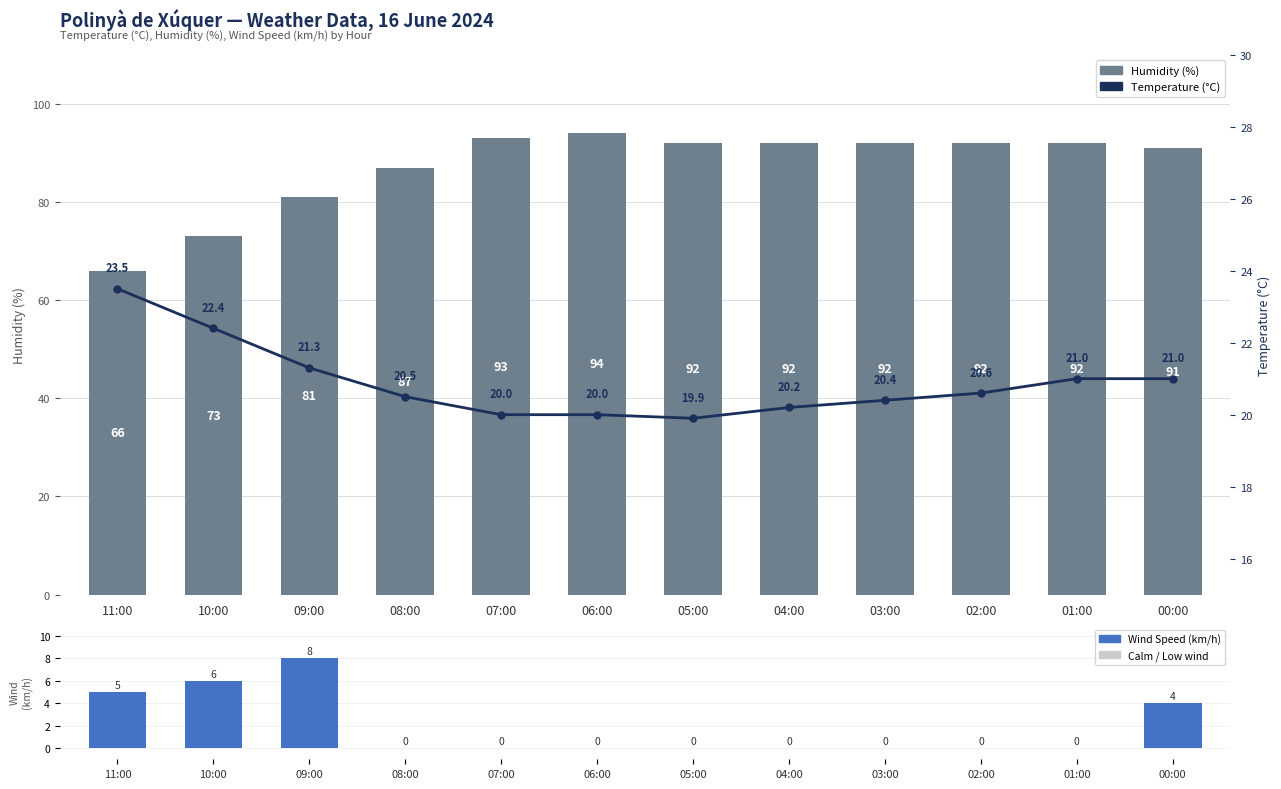

Reading left to right, extract all data points from this chart.

Humidity (%): 11:00=66.0	10:00=73.0	09:00=81.0	08:00=87.0	07:00=93.0	06:00=94.0	05:00=92.0	04:00=92.0	03:00=92.0	02:00=92.0	01:00=92.0	00:00=91.0
Wind Speed (km/h): 11:00=5.0	10:00=6.0	09:00=8.0	08:00=0.0	07:00=0.0	06:00=0.0	05:00=0.0	04:00=0.0	03:00=0.0	02:00=0.0	01:00=0.0	00:00=4.0
Temperature (°C): 11:00=23.5	10:00=22.4	09:00=21.3	08:00=20.5	07:00=20.0	06:00=20.0	05:00=19.9	04:00=20.2	03:00=20.4	02:00=20.6	01:00=21.0	00:00=21.0